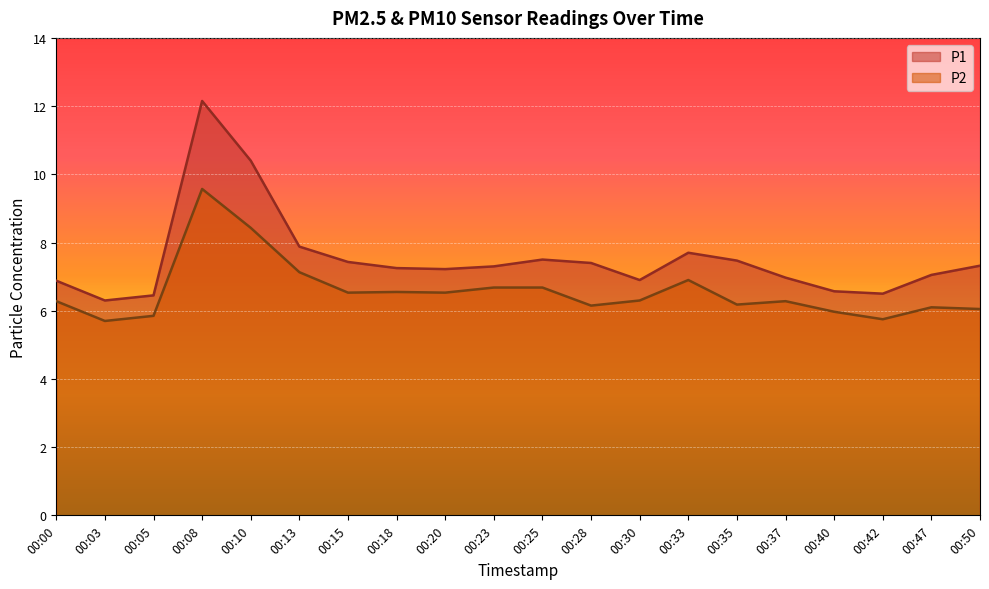

List the series in order of their overall mean, lowest first.

P2, P1